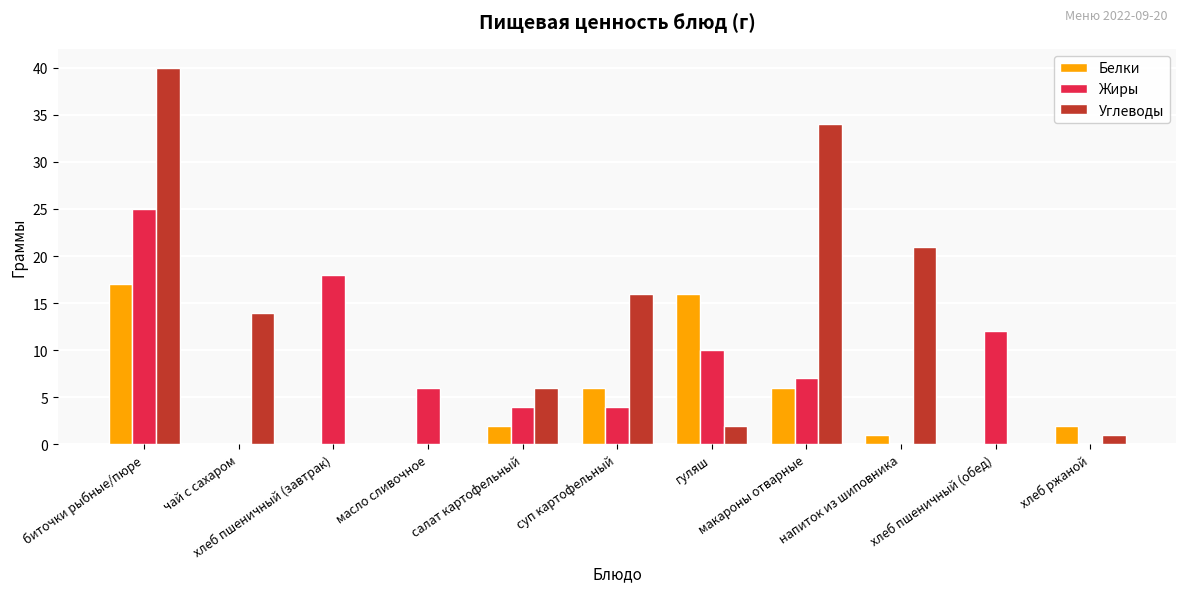

What is the sum of all Белки values?

50